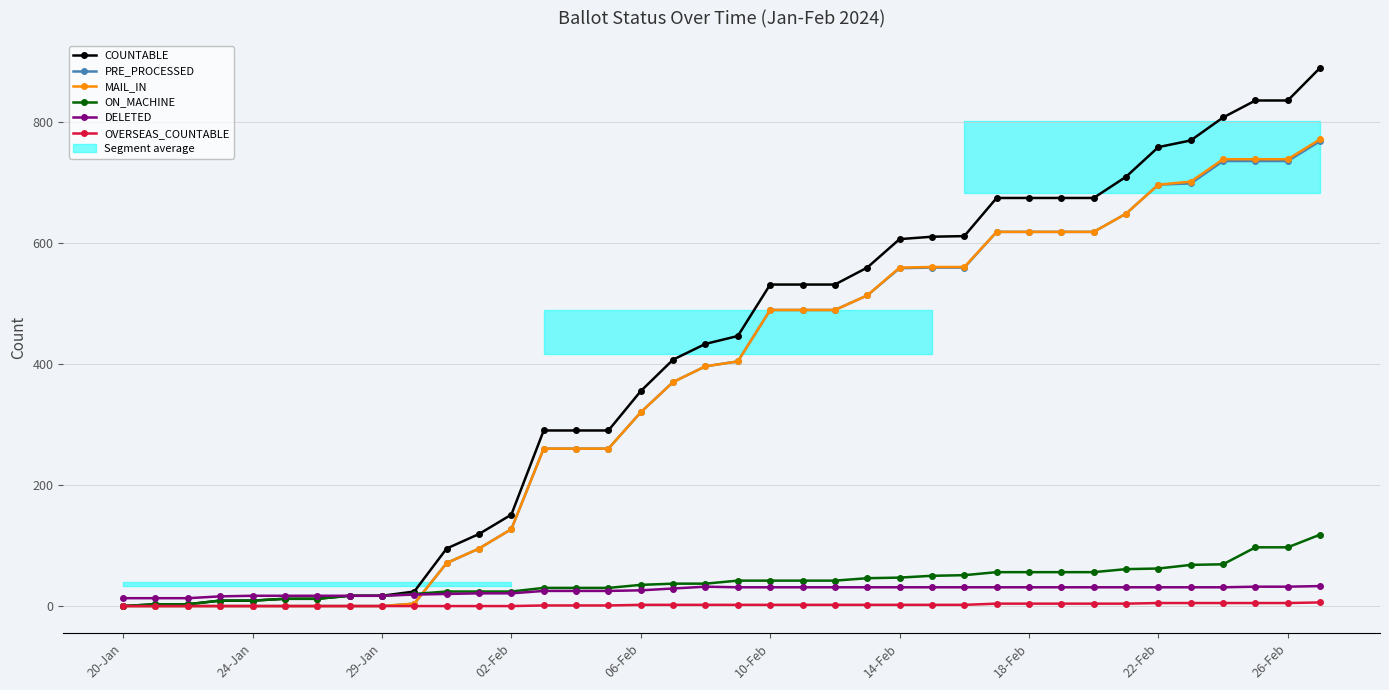

Which series has the largest total across all categories?

COUNTABLE